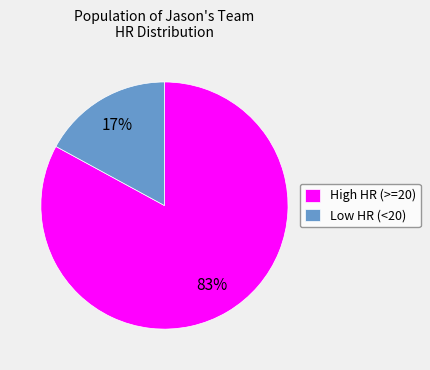

To the nearest percent, what is the average slice percentage?

50%